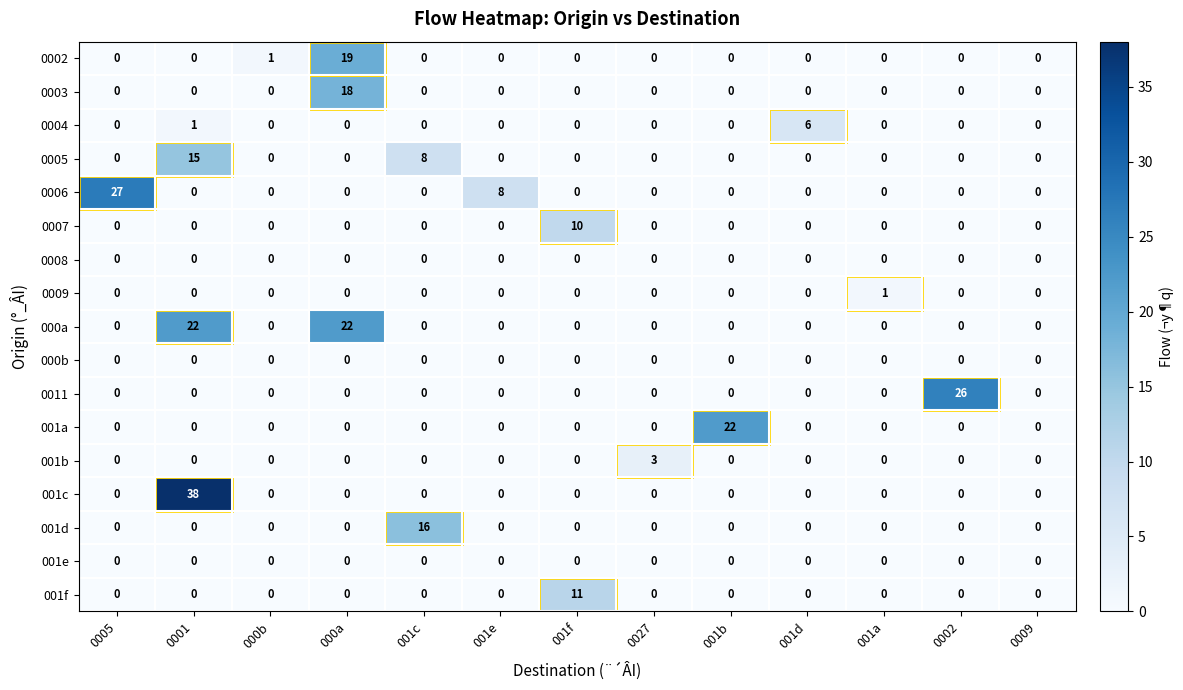

What is the difference between the 0011 values at 001f and 0002?

26